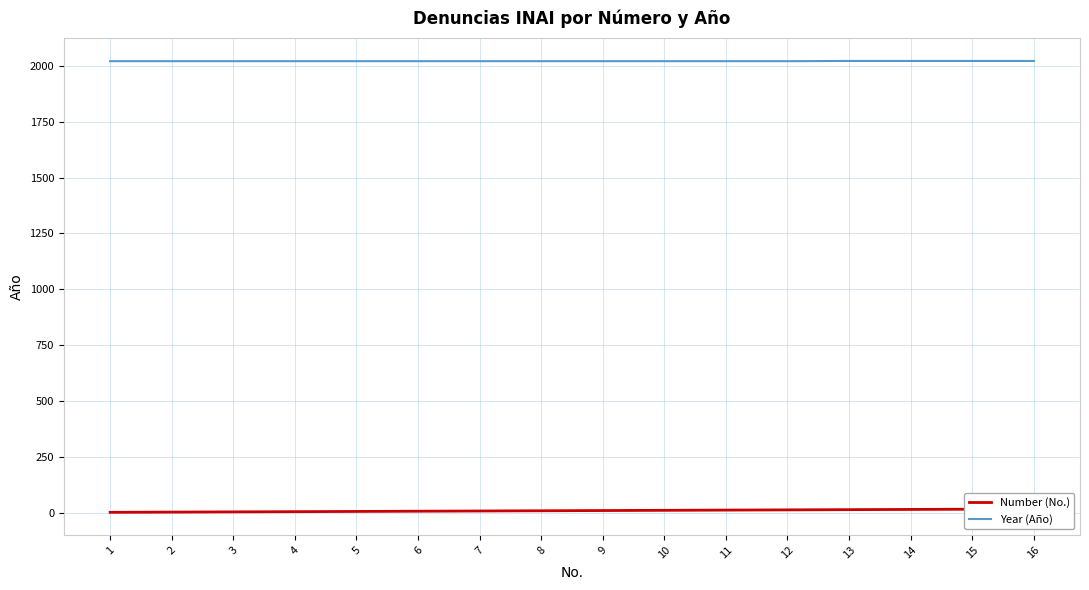

The Number (No.) series shows 14 at 14. True or false?

True